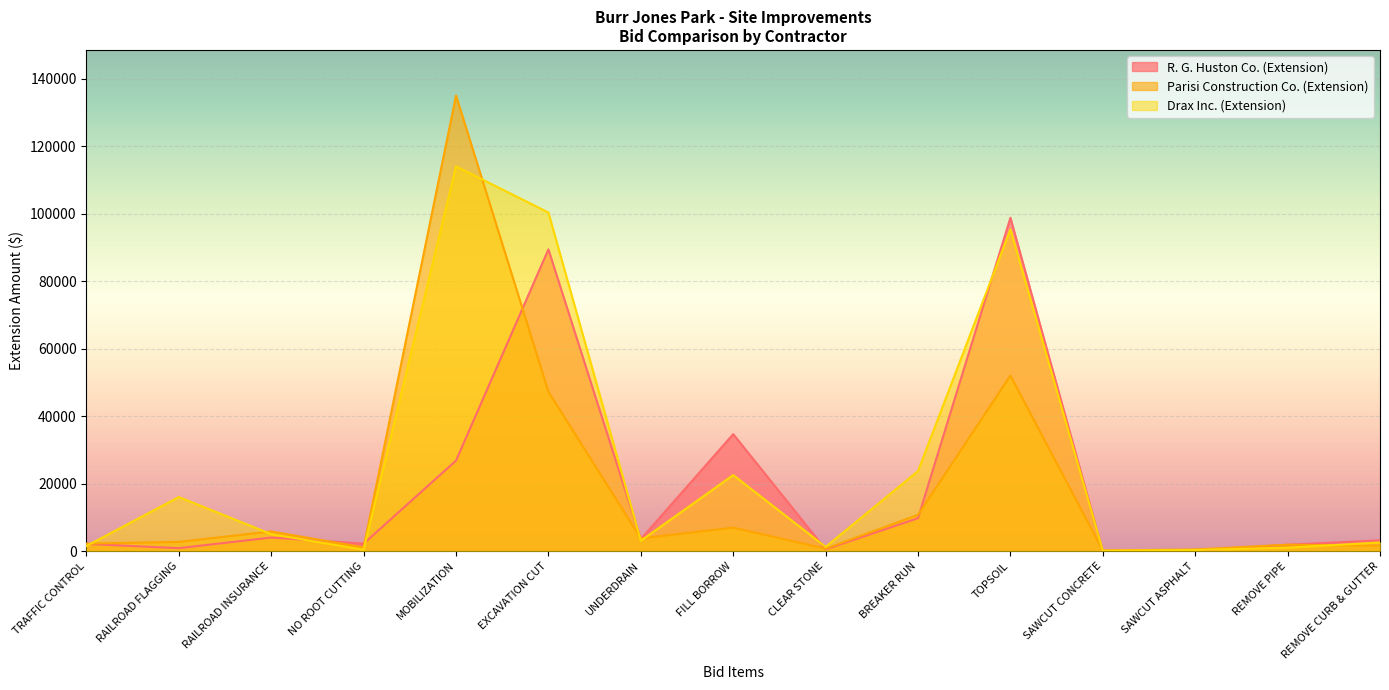

Where is the first local minimum for Drax Inc. (Extension)?

NO ROOT CUTTING